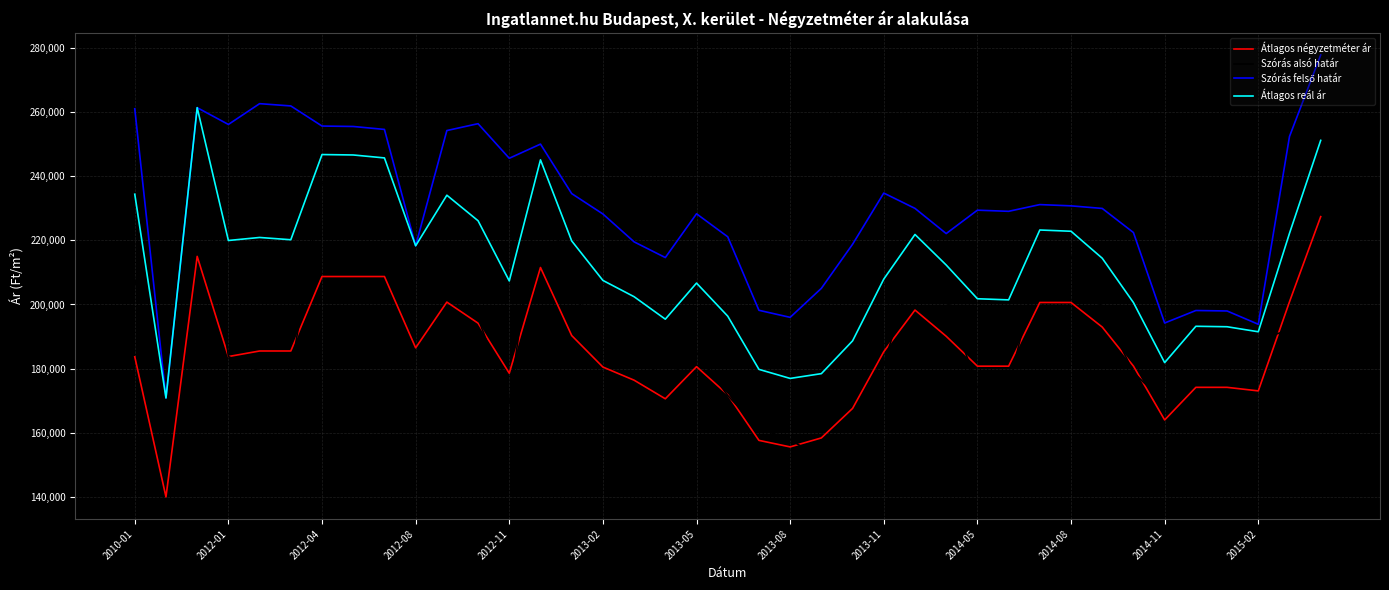

True or false: Átlagos négyzetméter ár and Átlagos reál ár cross at least once.

False